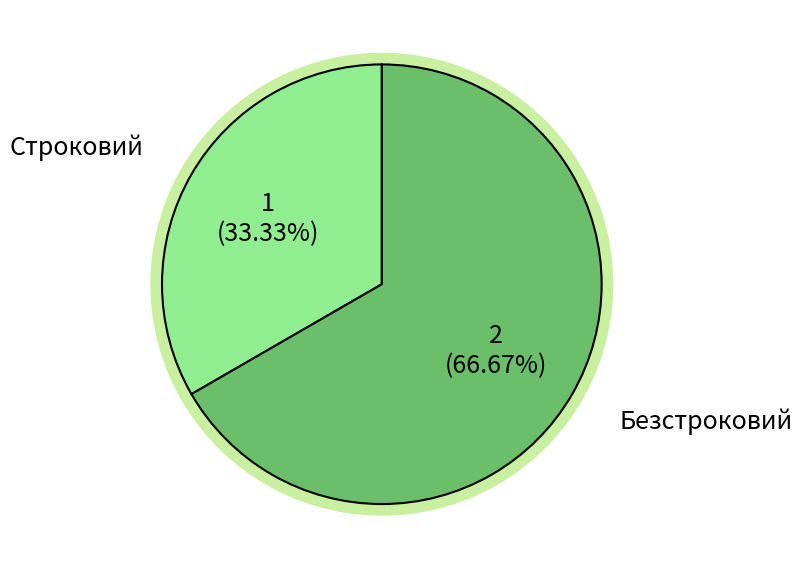

What is the largest slice in the pie chart?

Безстроковий